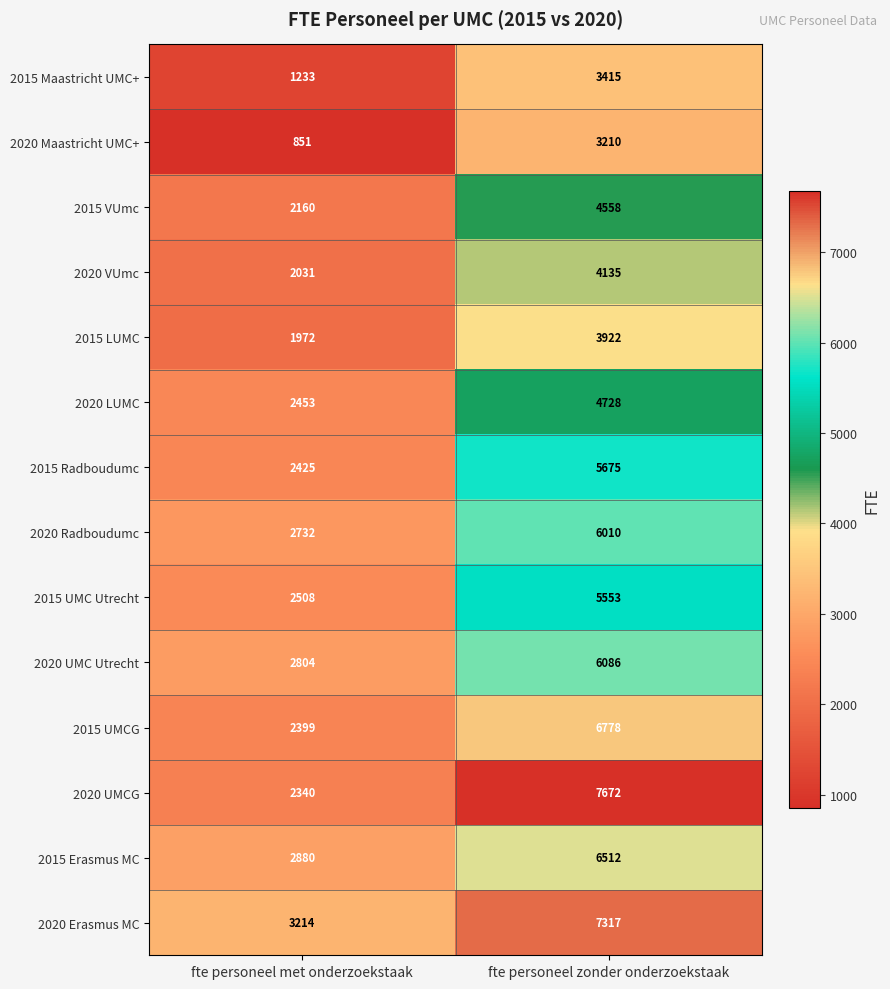

Is it true that 2015 LUMC equals 2153 at fte personeel zonder onderzoekstaak?

False